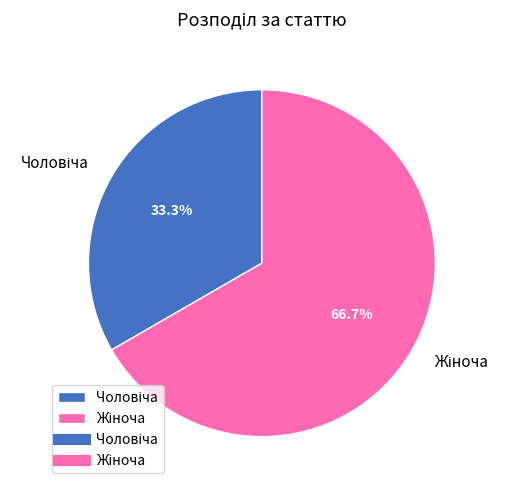

Is there any slice that represents more than half of the pie?

Yes